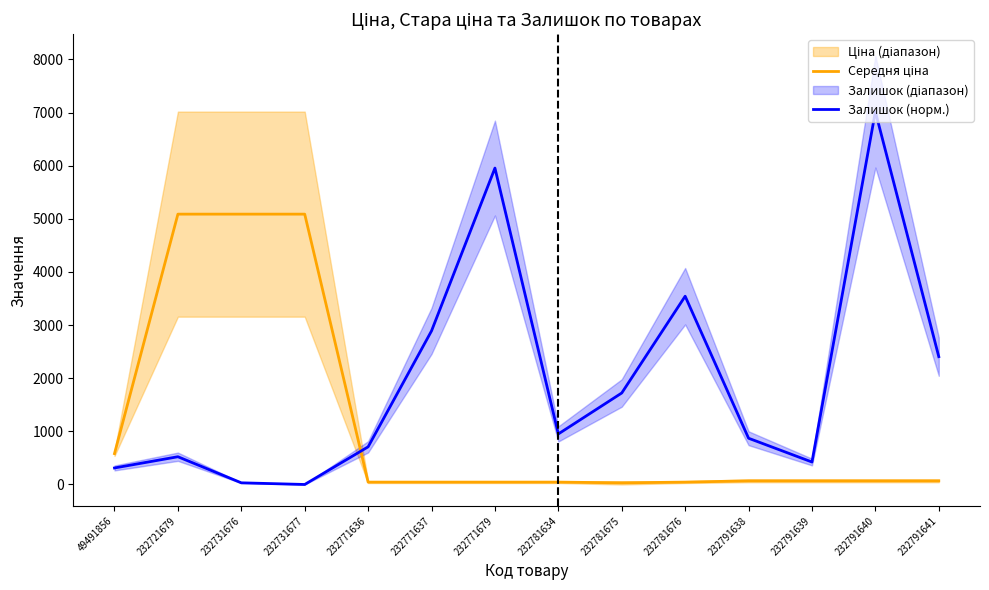

At which label is Залишок (норм.) closest to 3508?

232781676